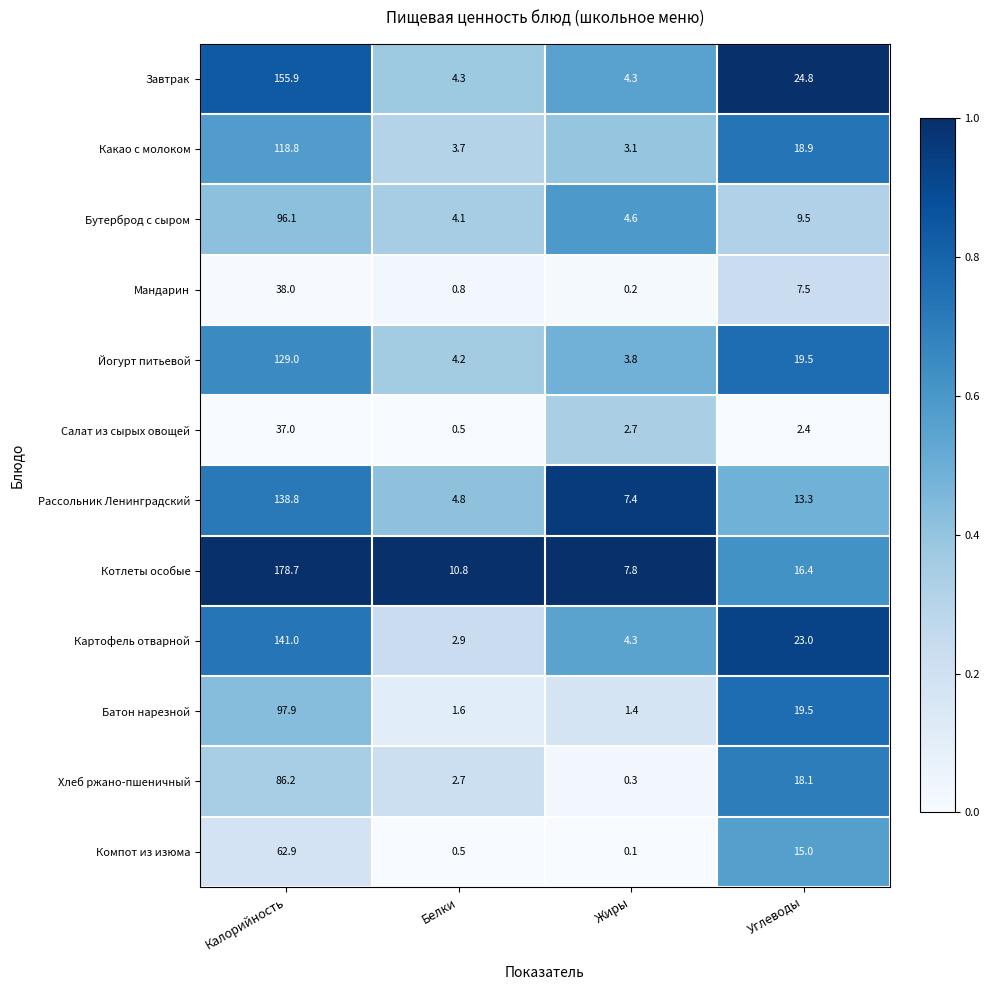

How many distinct data groups are displayed?

12